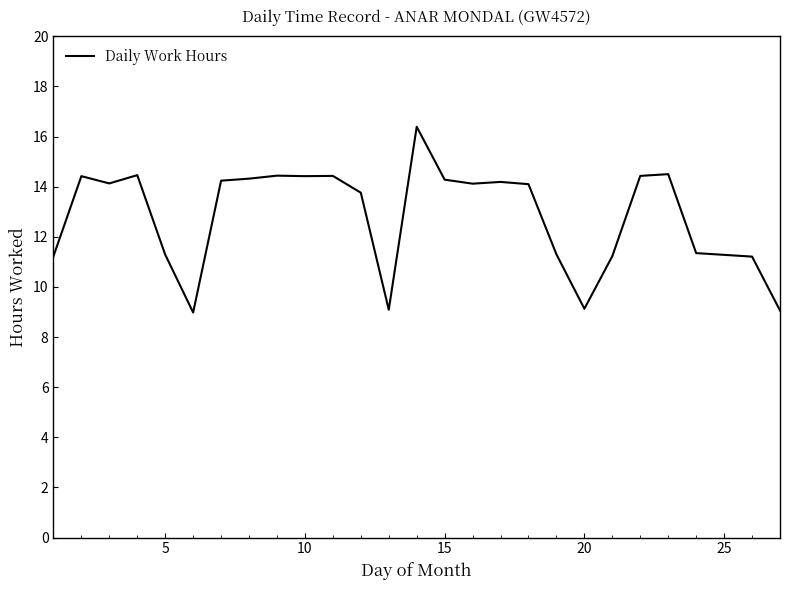

How many values exceed 14?

15